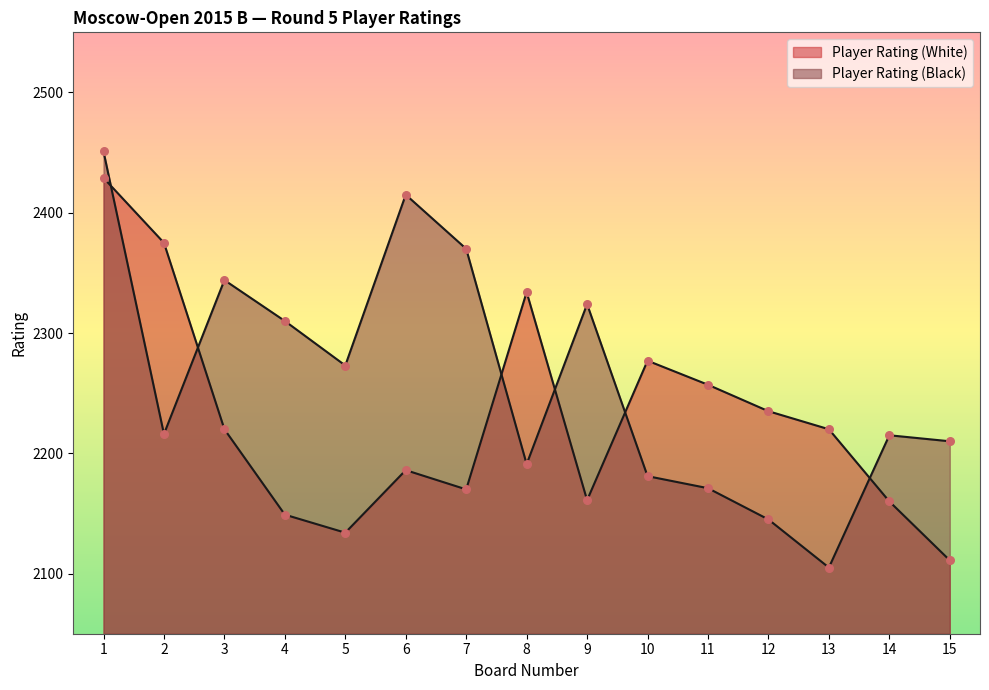

Which series has the largest total across all categories?

Player Rating (Black)